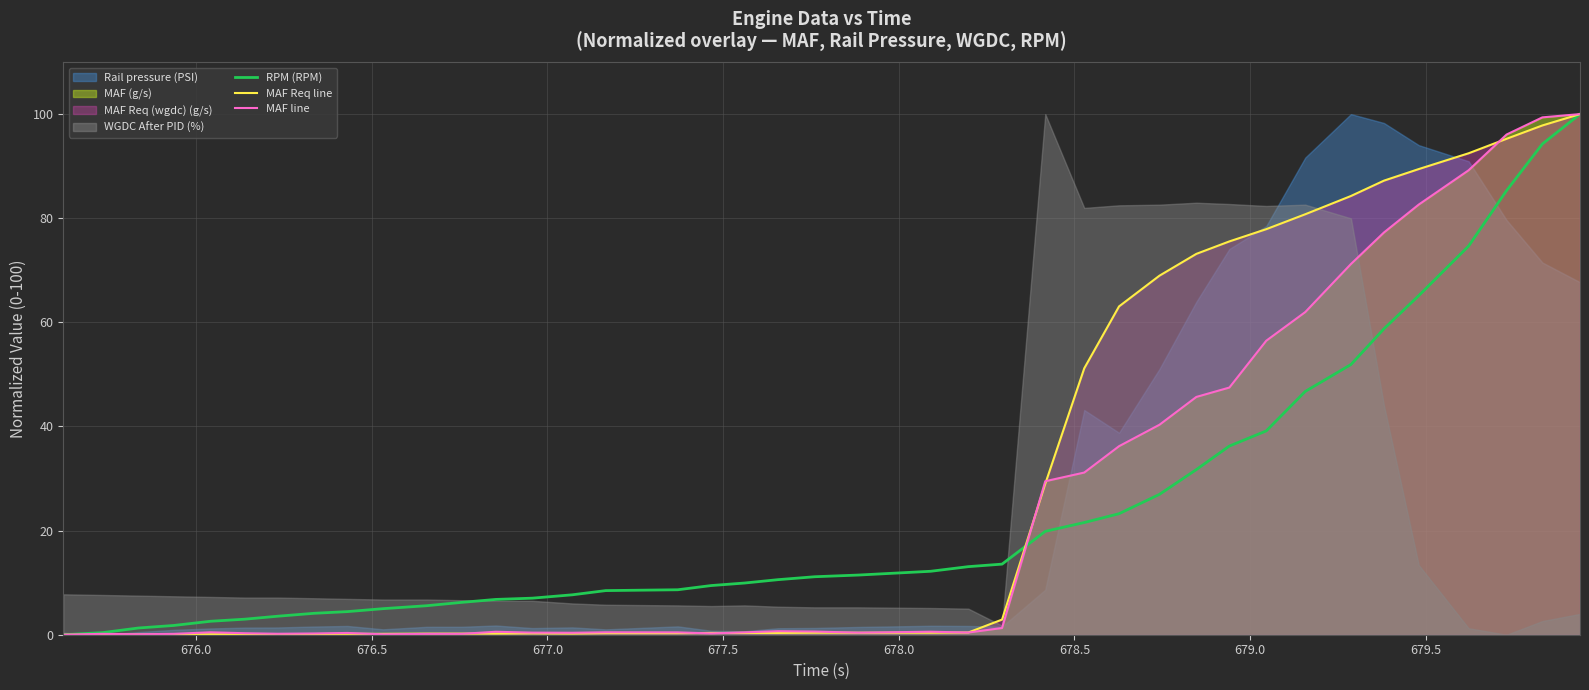

What is the maximum value for RPM (RPM)?

100.0